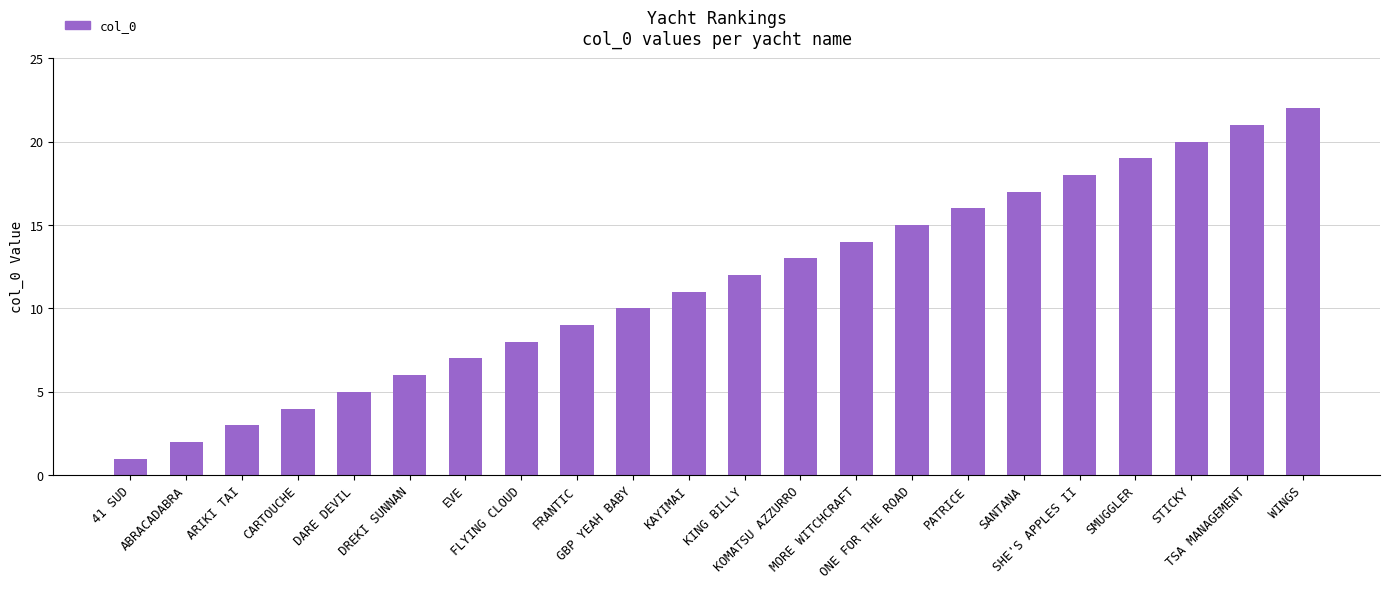

Approximately how many times larger is the value at EVE compared to SHE'S APPLES II?

0.4